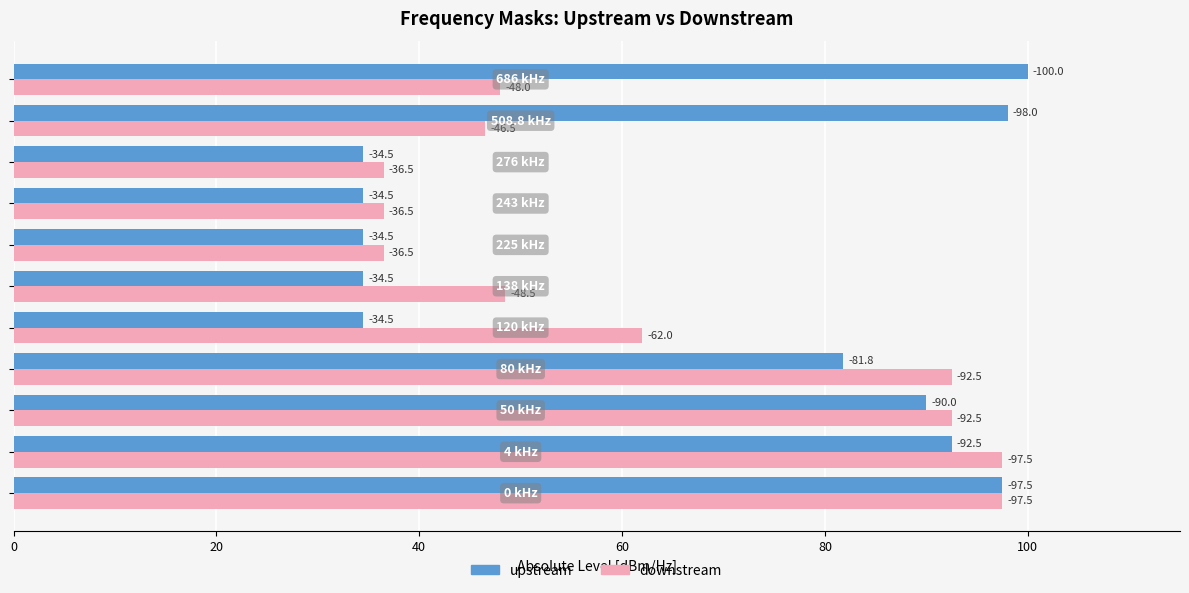

What are all the series names shown in the legend?

upstream, downstream